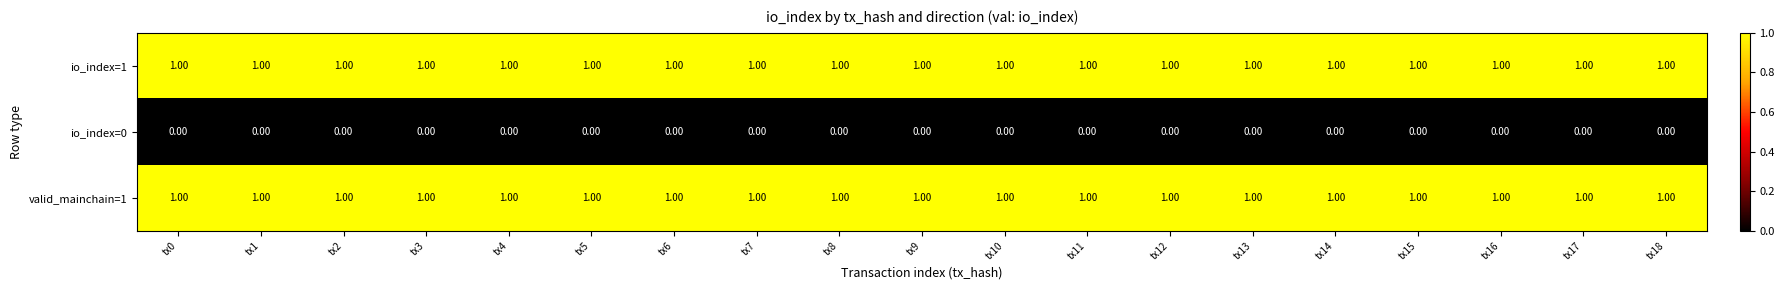

Is the value of io_index=1 at tx18 greater than the value of io_index=0 at tx9?

Yes